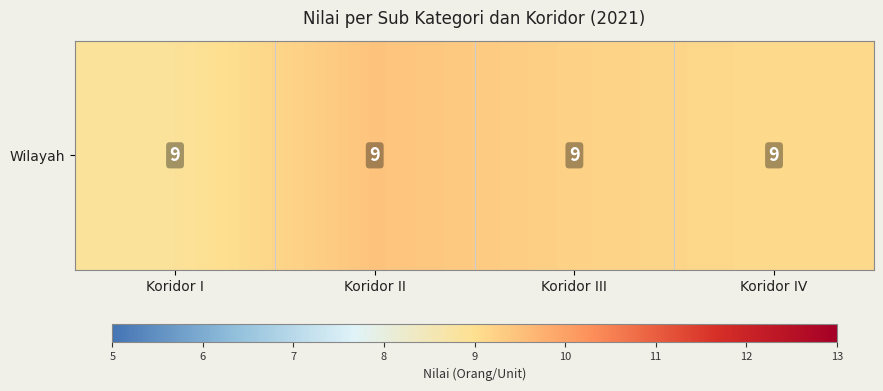

Reading right to left, transcribe all the data shown in this chart.

Koridor IV=9.1	Koridor III=9.2	Koridor II=9.5	Koridor I=8.9